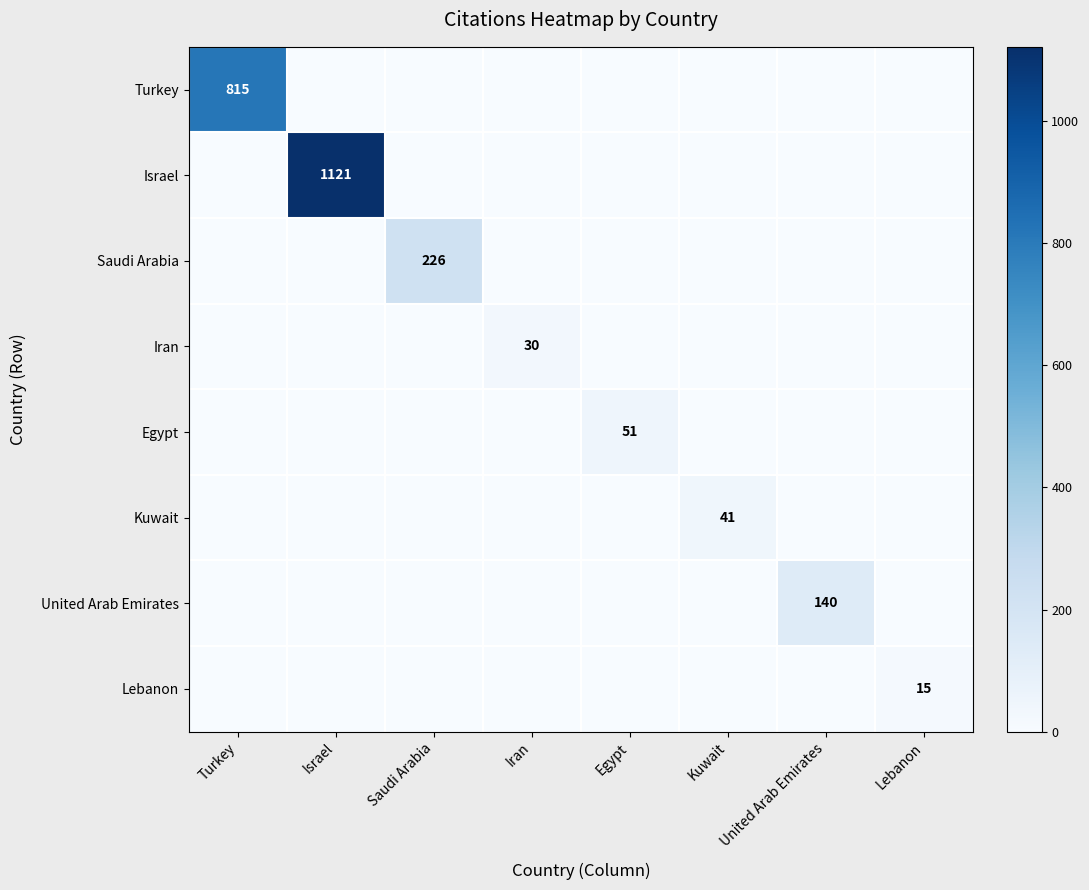

Which series changed the most between Saudi Arabia and Lebanon?

Saudi Arabia